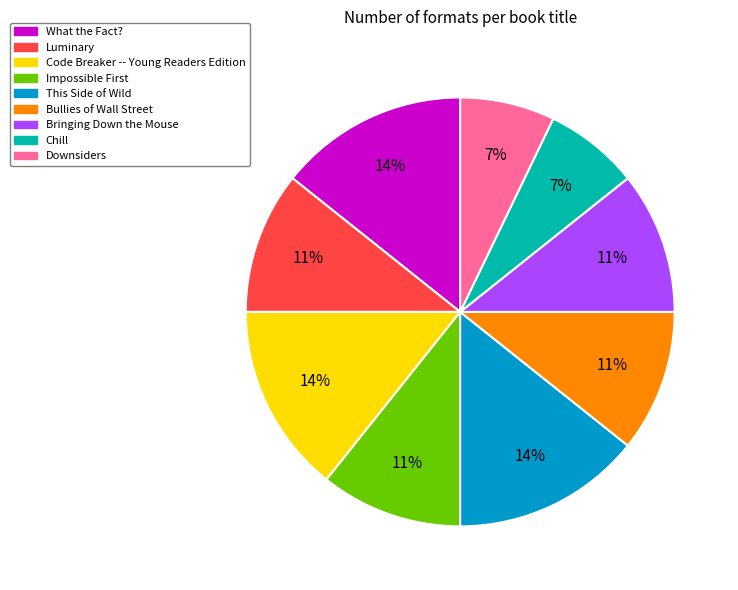

Combined, do Luminary and Chill account for over 50%?

No